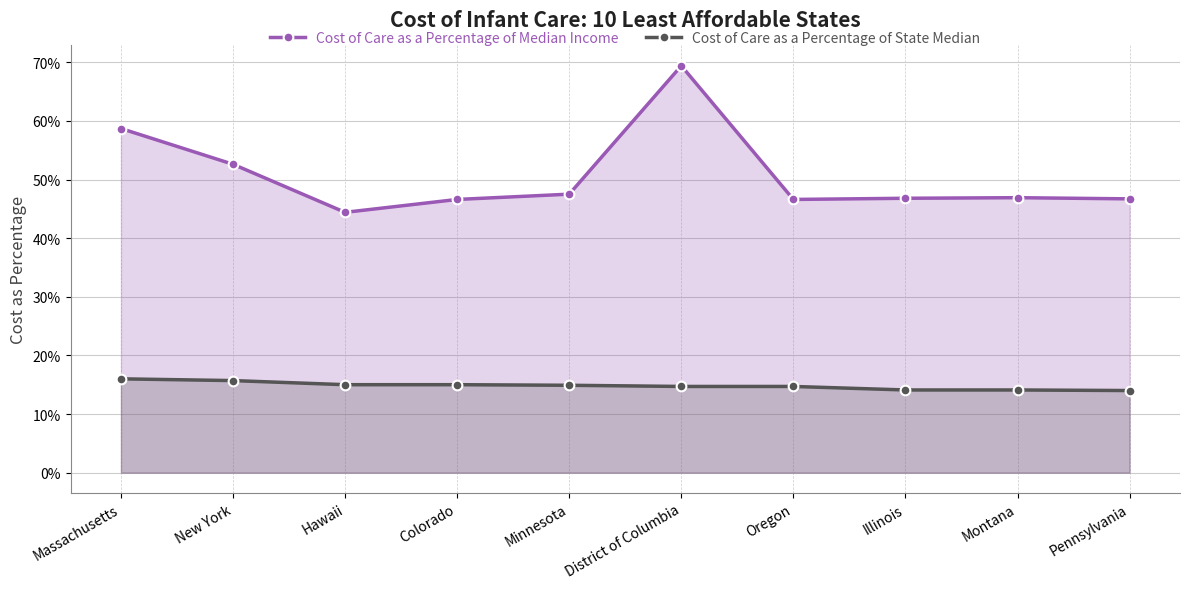

Which series has the widest spread of values?

Cost of Care as a Percentage of Median Income